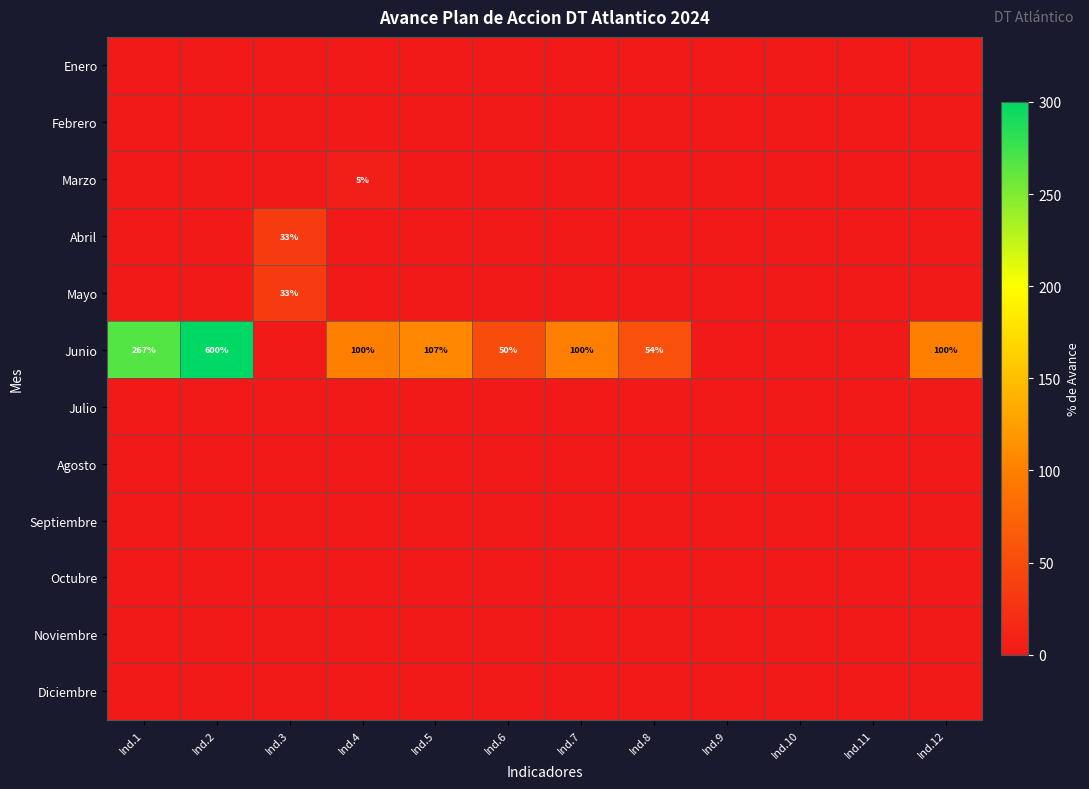

The value of Diciembre at Ind.11 is 0.0. True or false?

True